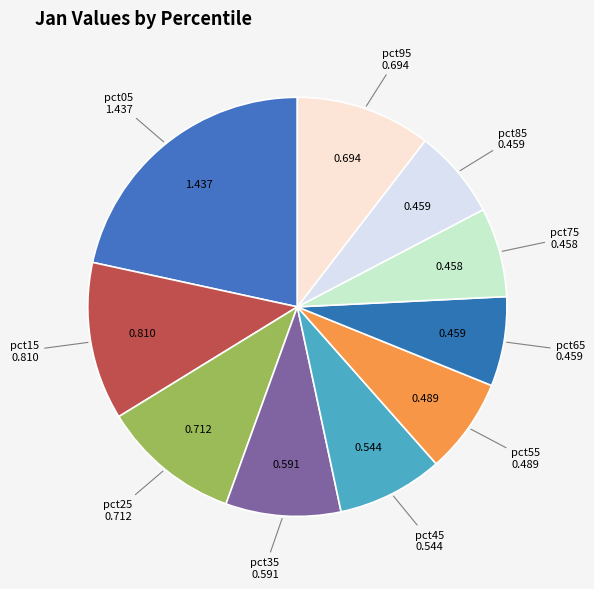

Is the sum of pct45 and pct65 greater than half?

No